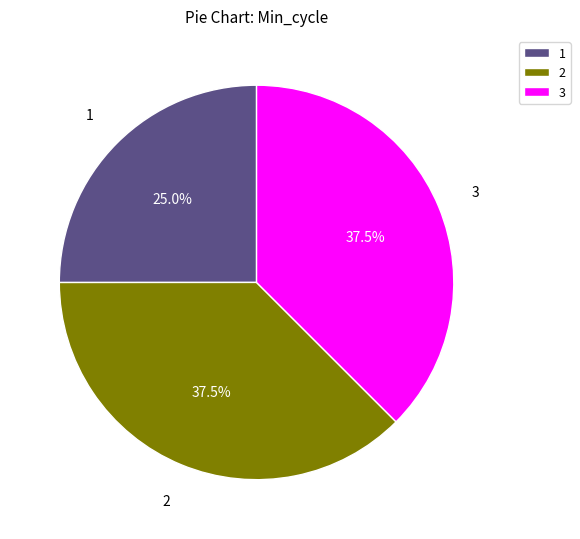

Is the sum of 1 and 3 greater than half?

Yes